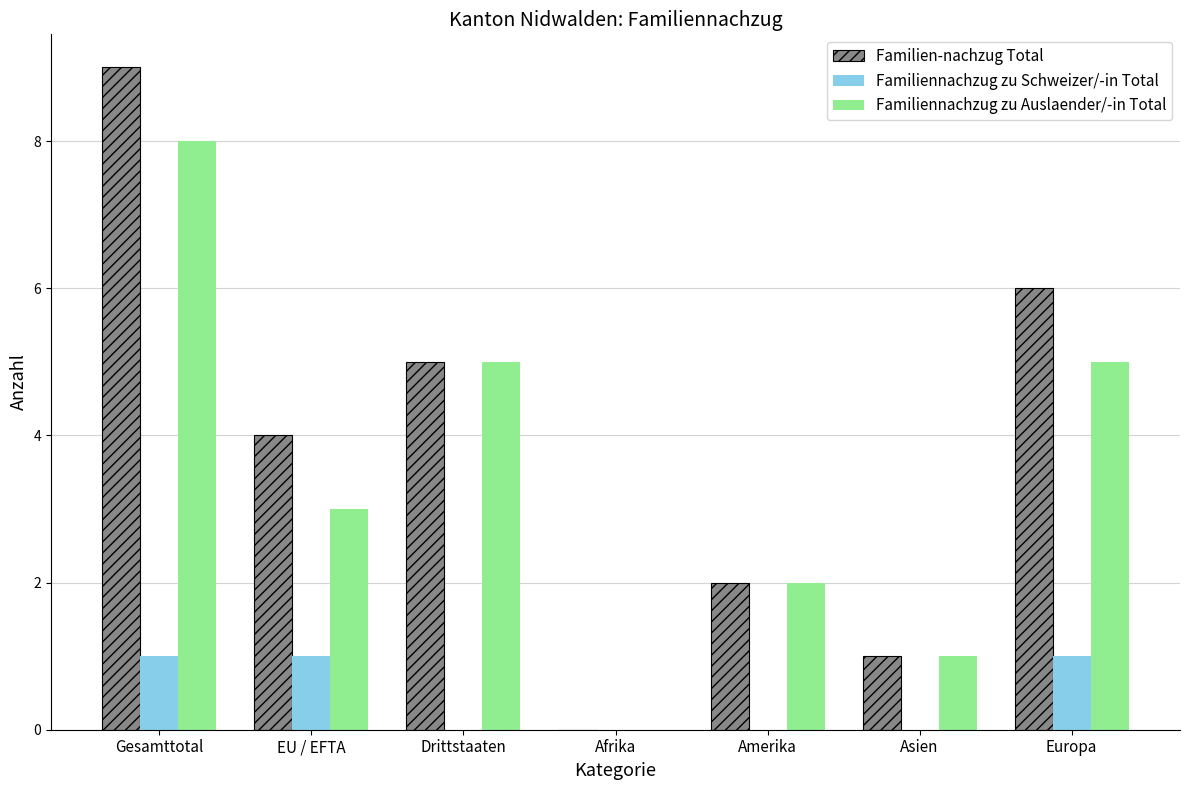

What is the sum of all Familiennachzug zu Schweizer/-in Total values?

3